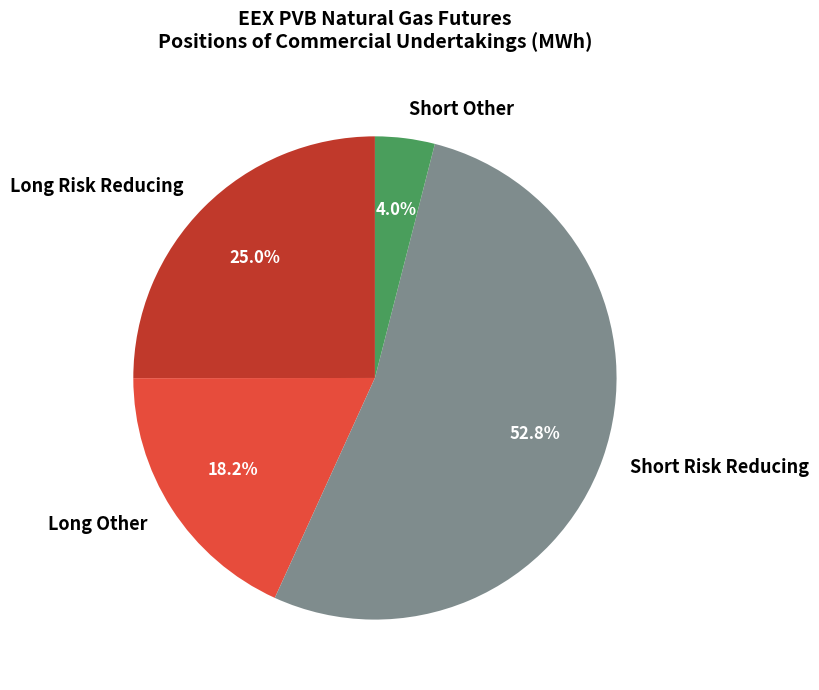

Which slice is the largest?

Short Risk Reducing